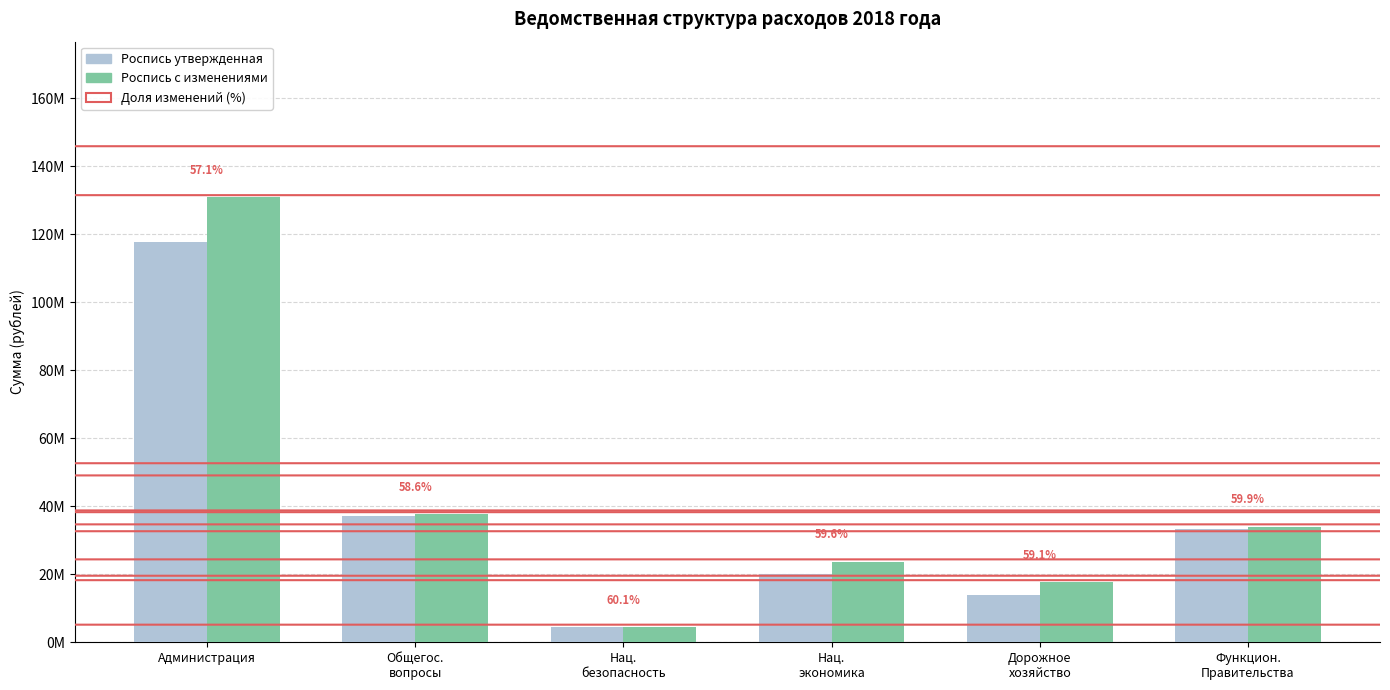

Which series changed the most between Общегос.
вопросы and Дорожное
хозяйство?

Роспись утвержденная